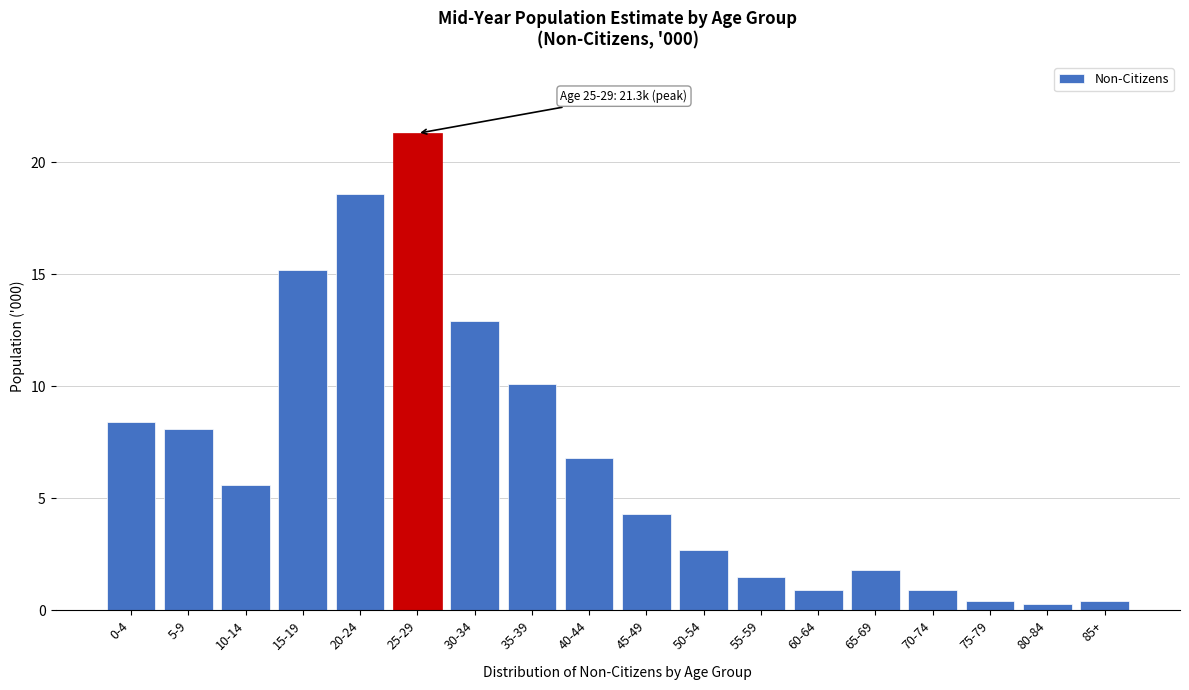

Reading right to left, list all the values displayed in this chart.

85+=0.4	80-84=0.3	75-79=0.4	70-74=0.9	65-69=1.8	60-64=0.9	55-59=1.5	50-54=2.7	45-49=4.3	40-44=6.8	35-39=10.1	30-34=12.9	25-29=21.3	20-24=18.6	15-19=15.2	10-14=5.6	5-9=8.1	0-4=8.4